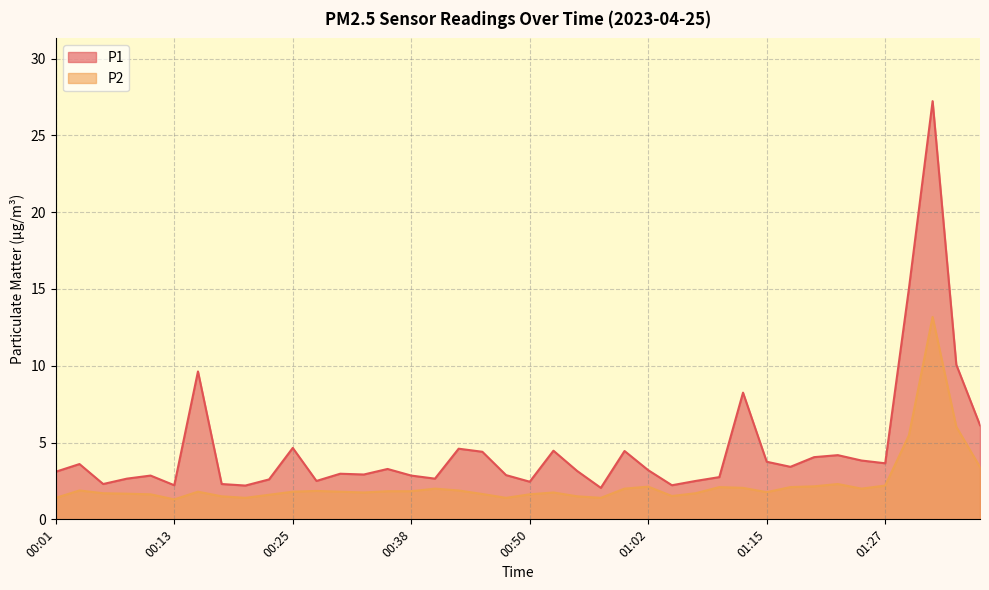

What are all the series names shown in the legend?

P1, P2